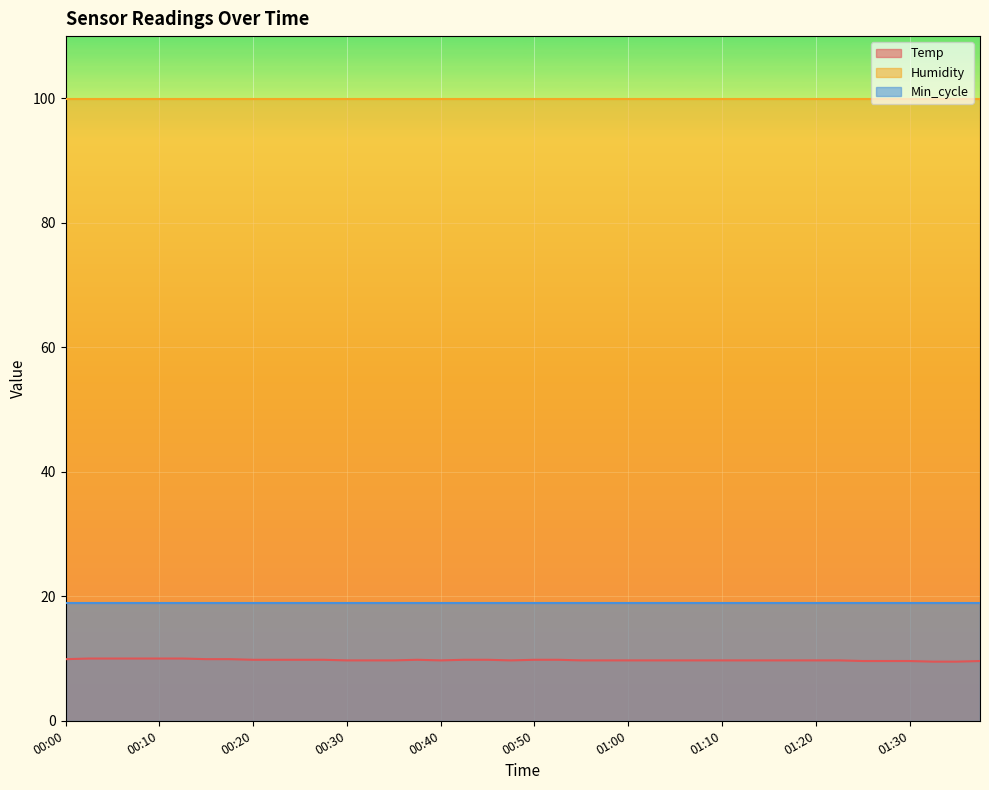

What is the minimum value for Temp?

9.5